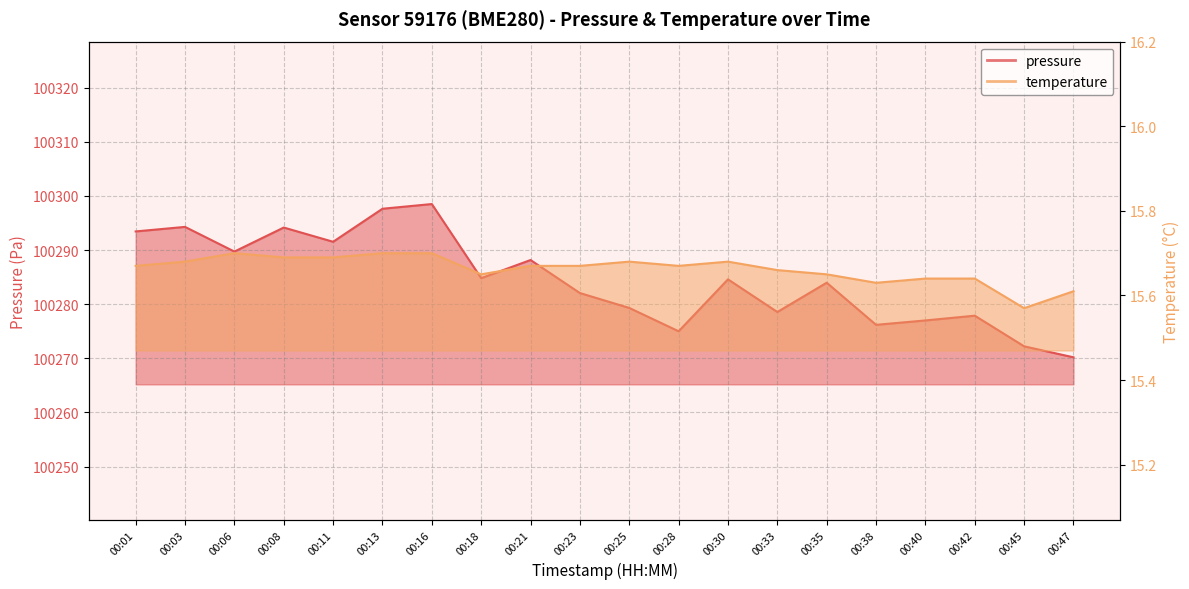

Rank the series at 00:03 from highest to lowest value.

pressure, temperature